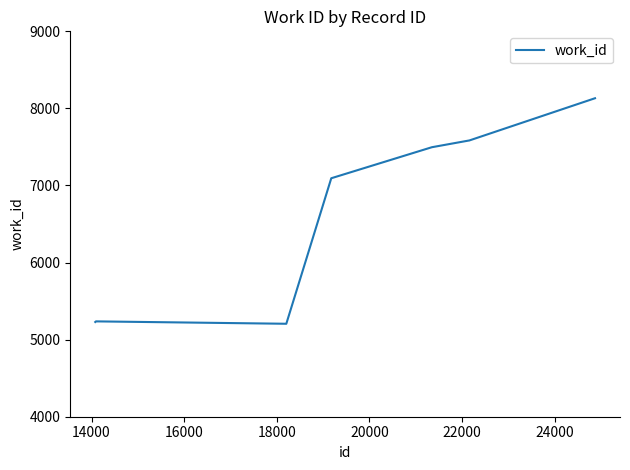

What is the smallest value displayed?

5206